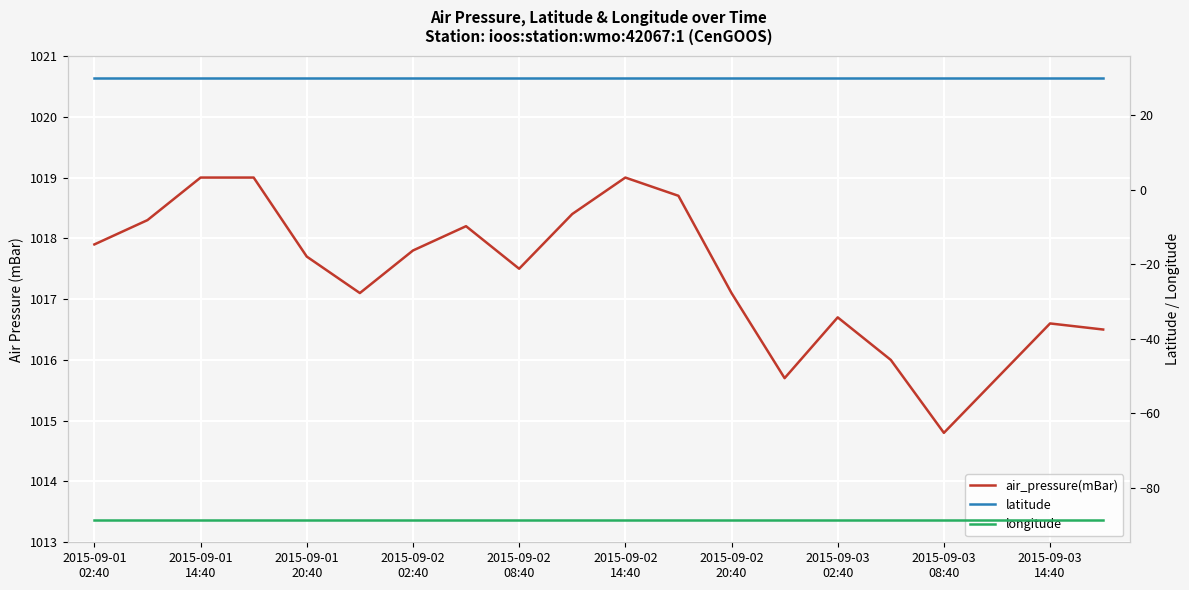

In air_pressure(mBar), how many points are higher than both neighbors (excluding endpoints)?

4